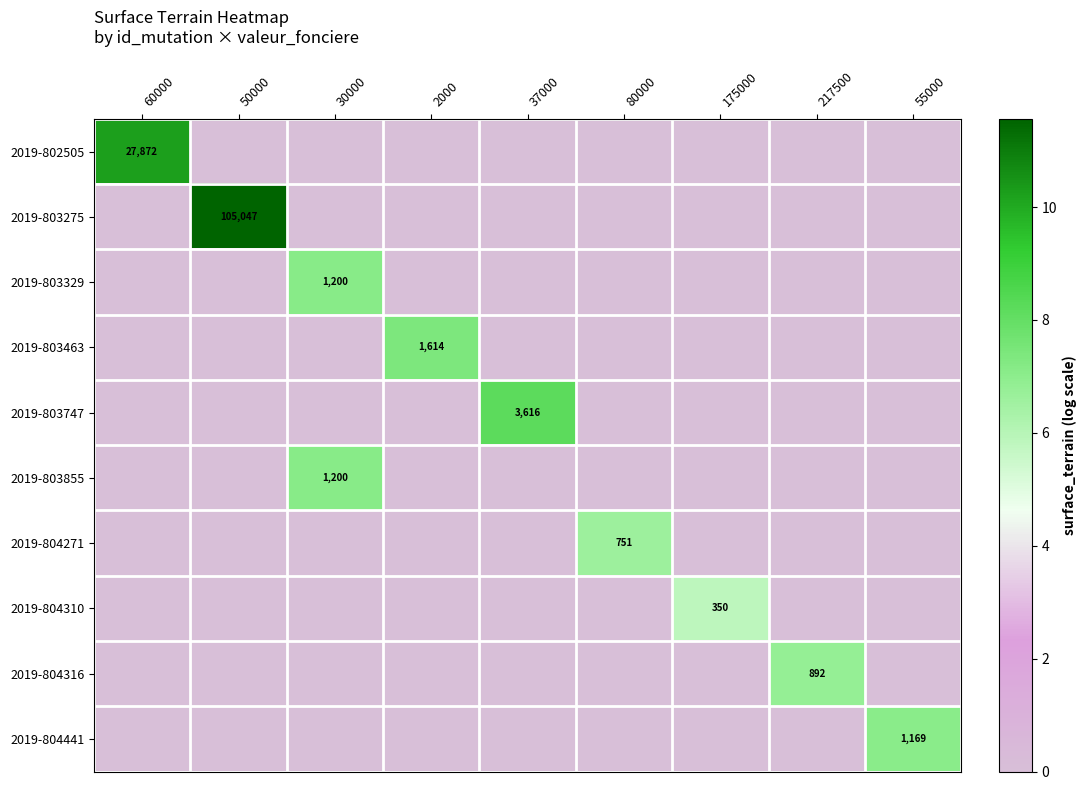

Is it true that 2019-802505 equals 27872 at 60000?

True